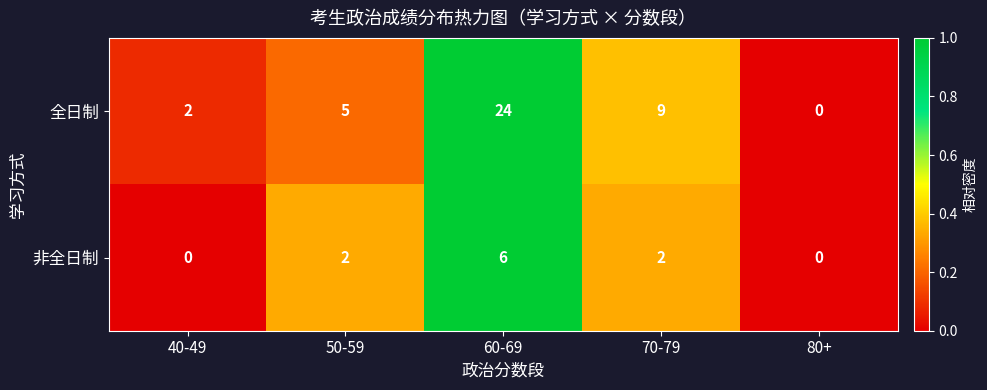

Is the value of 全日制 at 70-79 greater than the value of 非全日制 at 60-69?

Yes